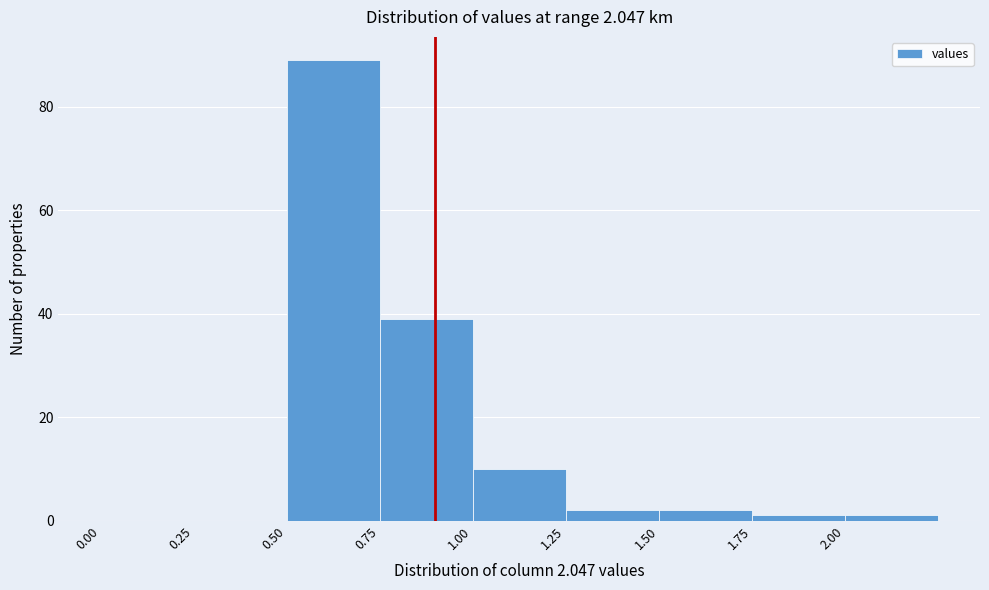

Which range on the x-axis has the tallest bar?

0.50 to 0.75